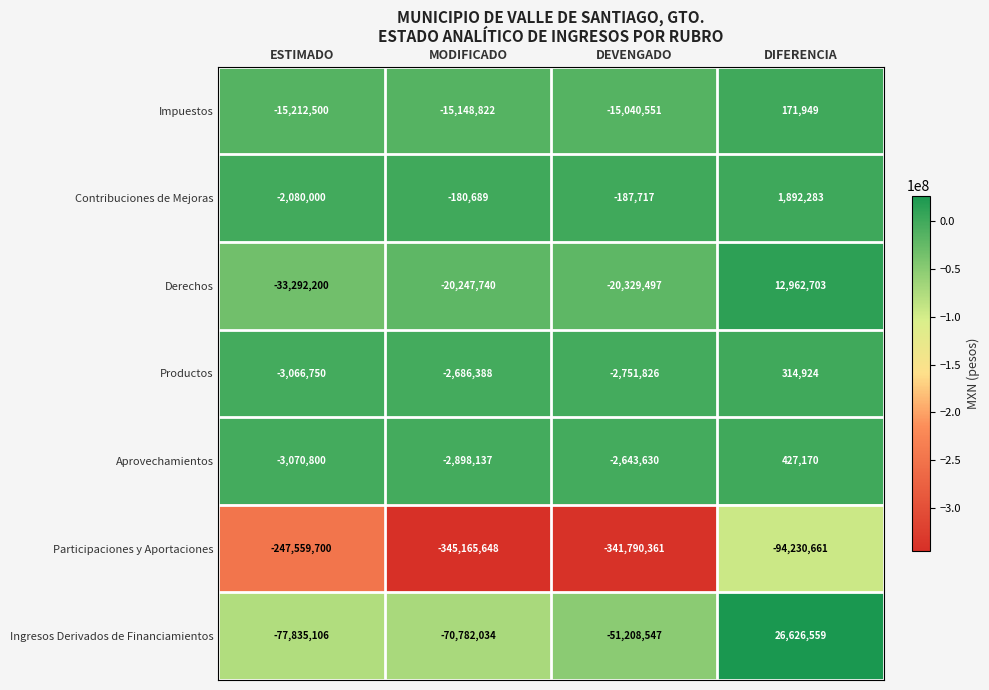

Count the number of data series in this chart.

7